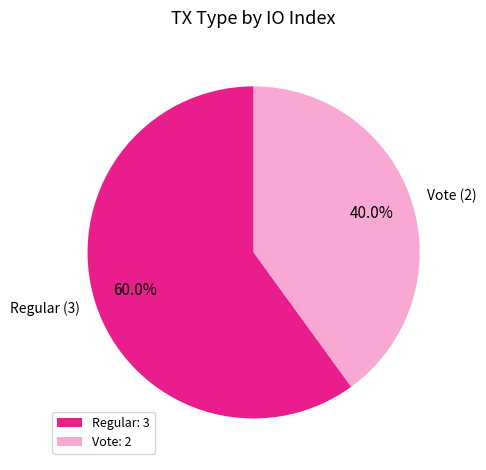

How much of the chart is everything except Regular (3)?

40.0%